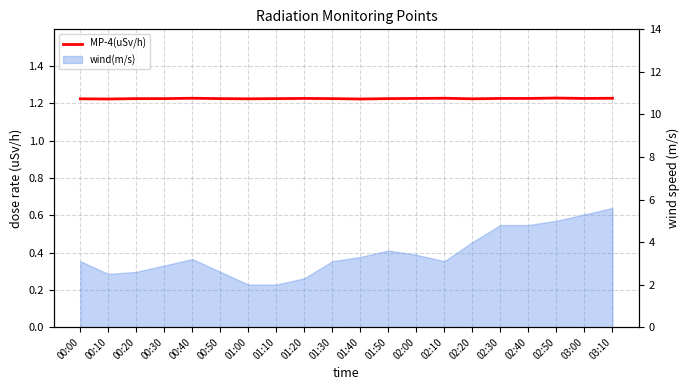

Rank the categories by value from lowest to highest.

00:10, 01:40, 00:00, 01:00, 02:20, 00:20, 00:30, 00:50, 01:10, 01:30, 01:50, 01:20, 02:00, 02:30, 02:40, 03:00, 00:40, 02:10, 03:10, 02:50